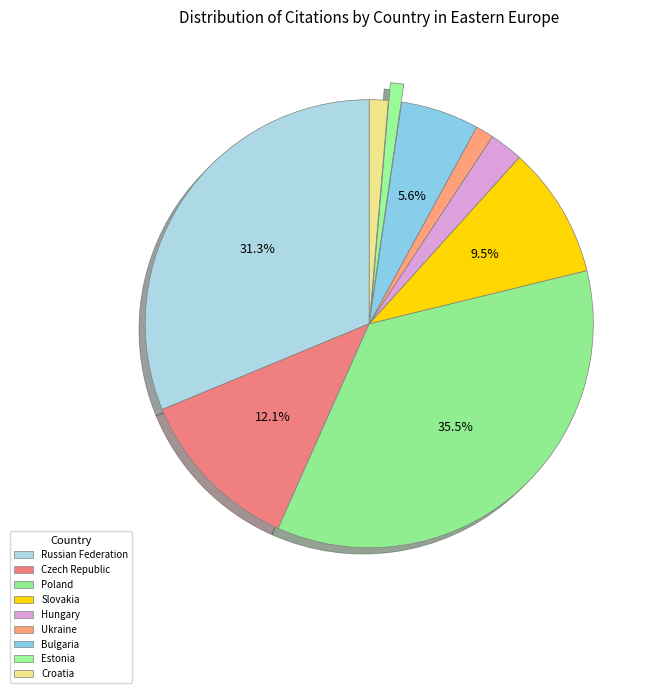

What is the ratio of the value at Czech Republic to the value at Ukraine?

9.2